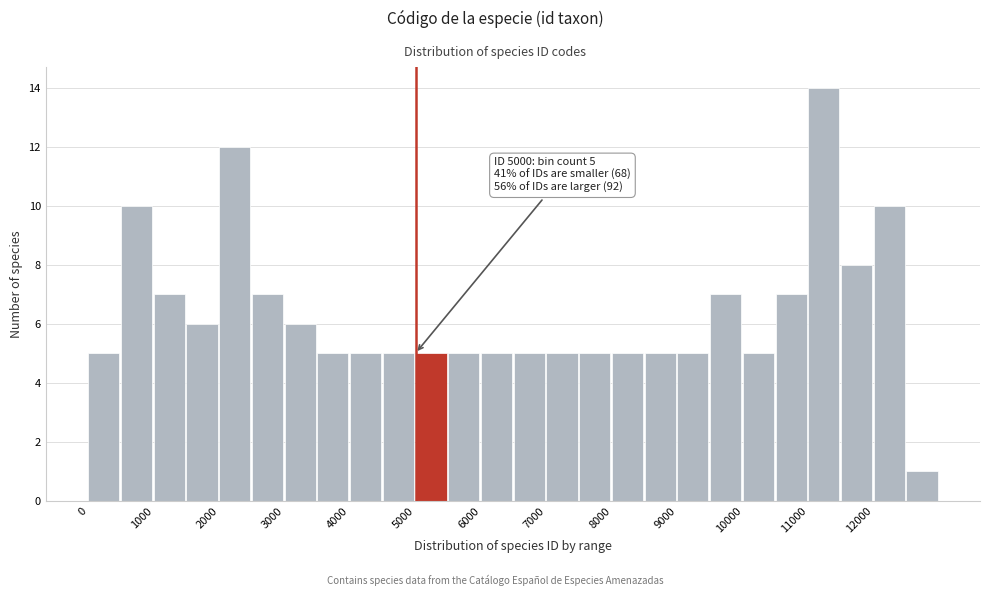

Over which range of the x-axis is the bar tallest?

11000 to 11500